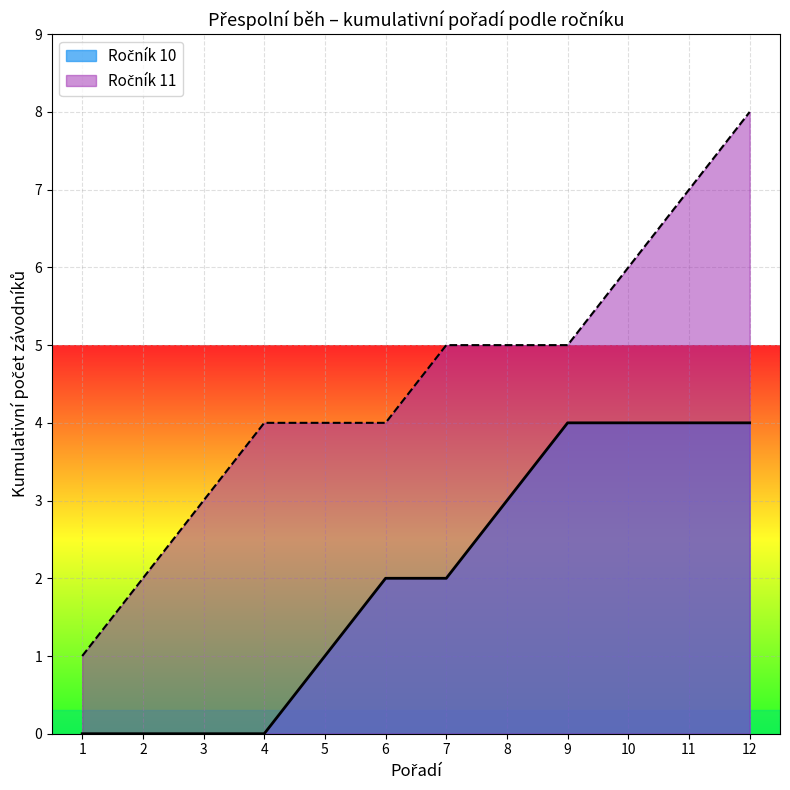

How many lines are shown in the chart?

2